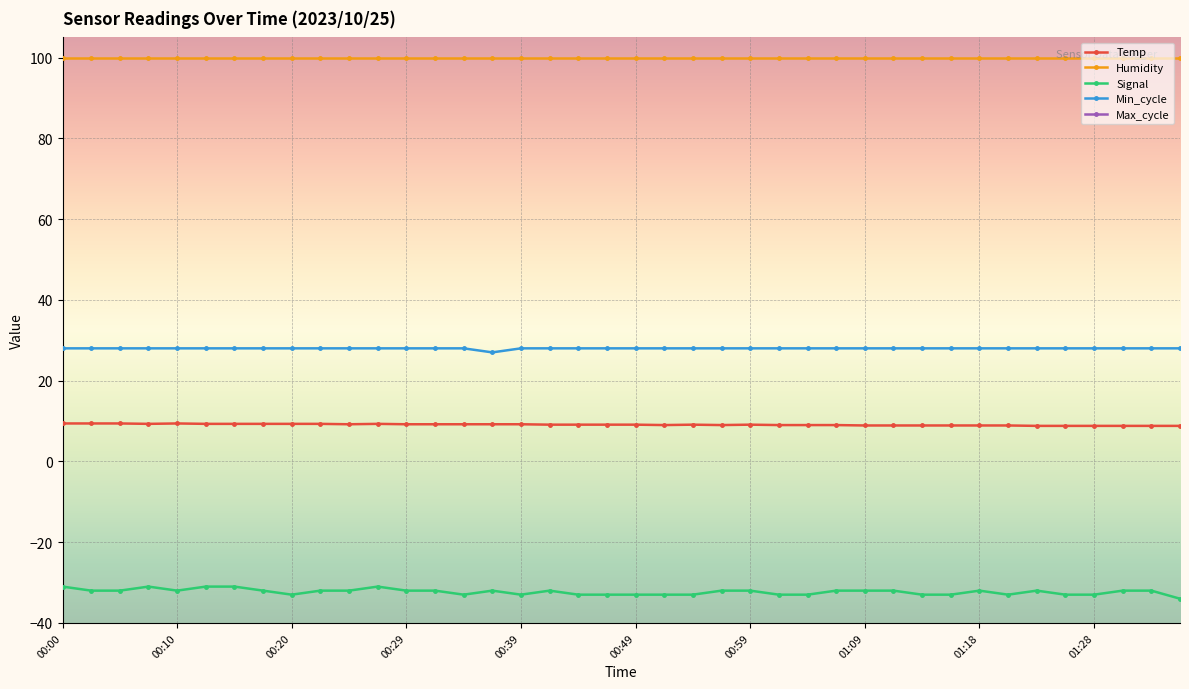

What is the approximate value of Signal at 00:51?

-33.0